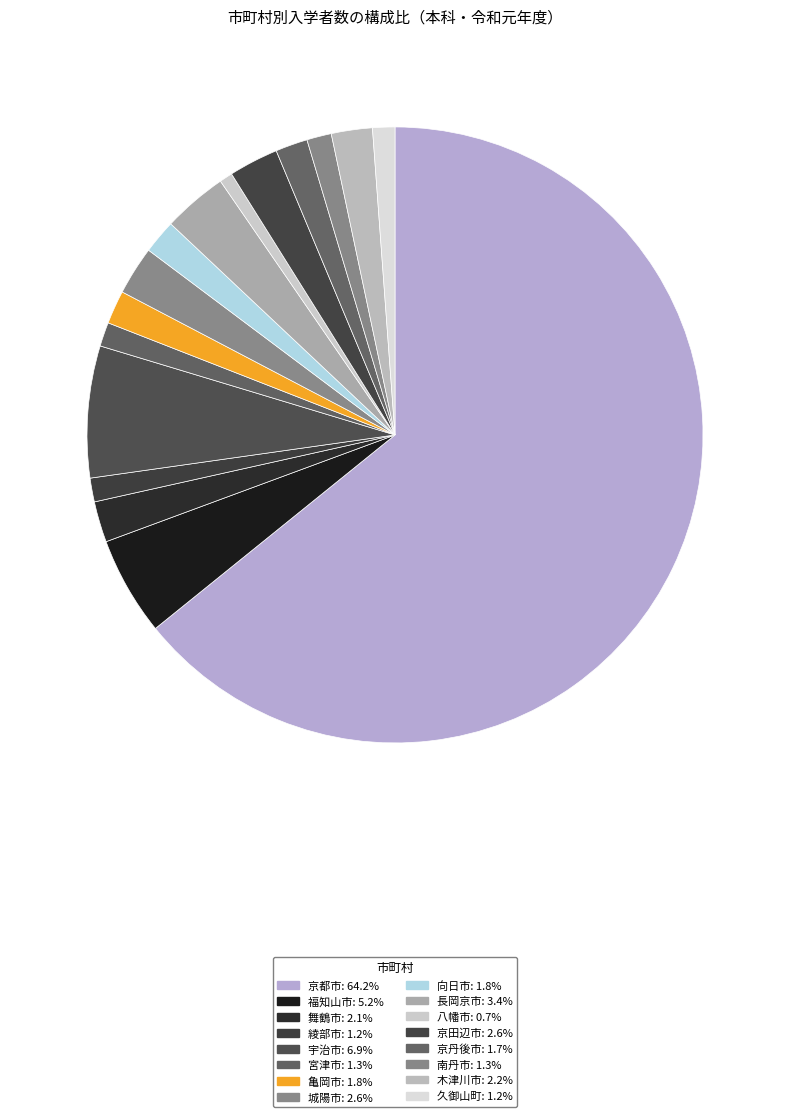

True or false: 宇治市 accounts for 1% of the total.

False